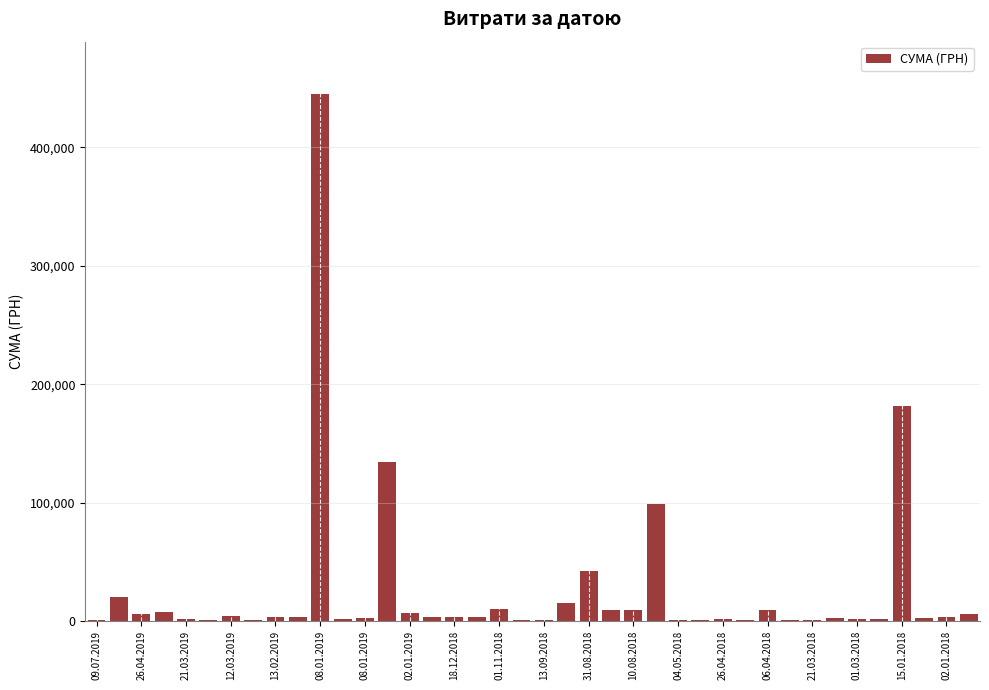

What is the greatest value displayed?

444884.0